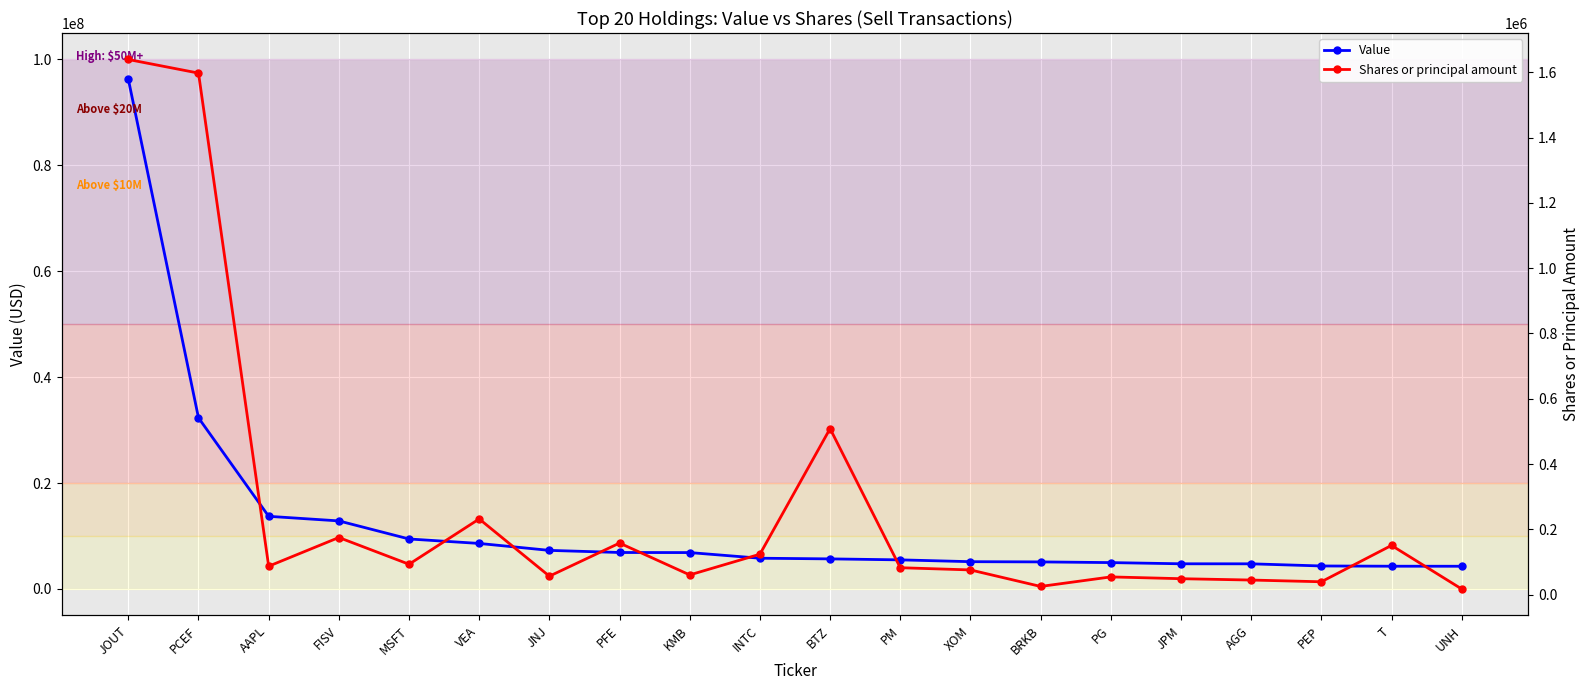

At how many categories does at least one series exceed 86104589?

1